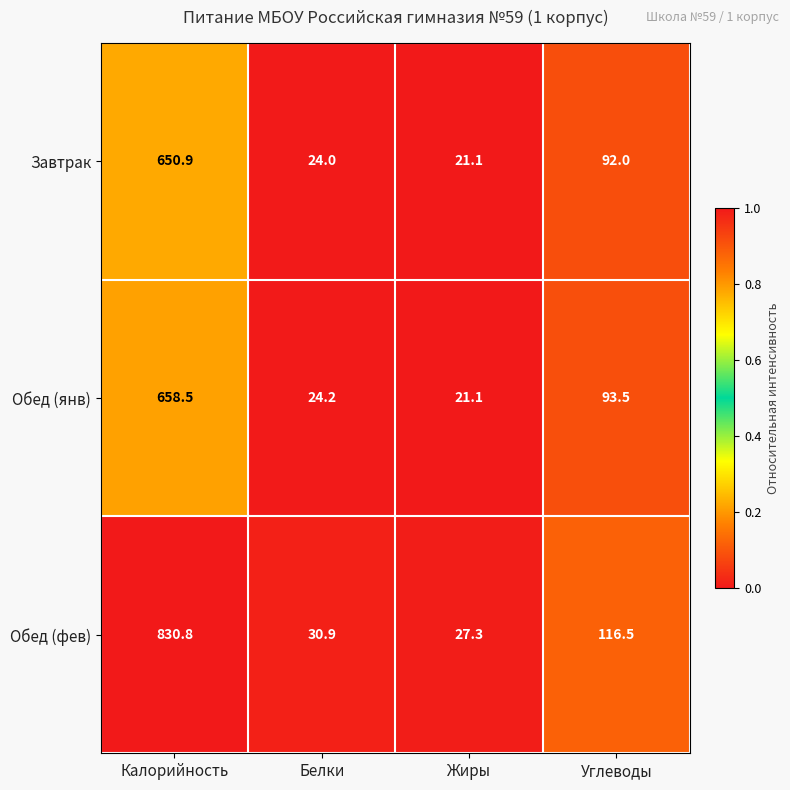

Is it true that Обед (янв) equals 658.5 at Калорийность?

True